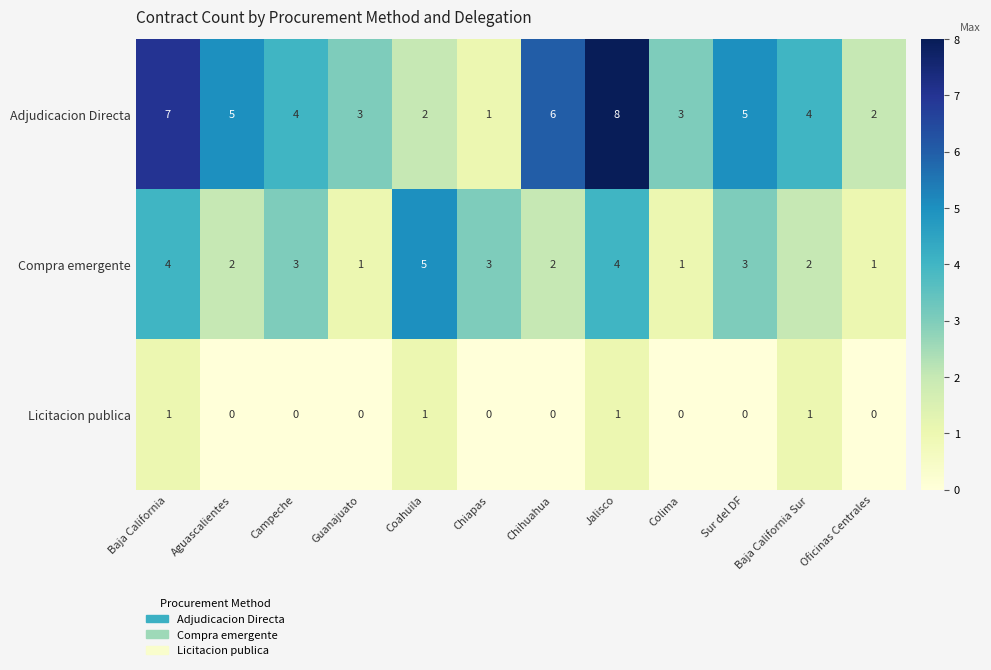

What value does the Compra emergente series have at Coahuila?

5